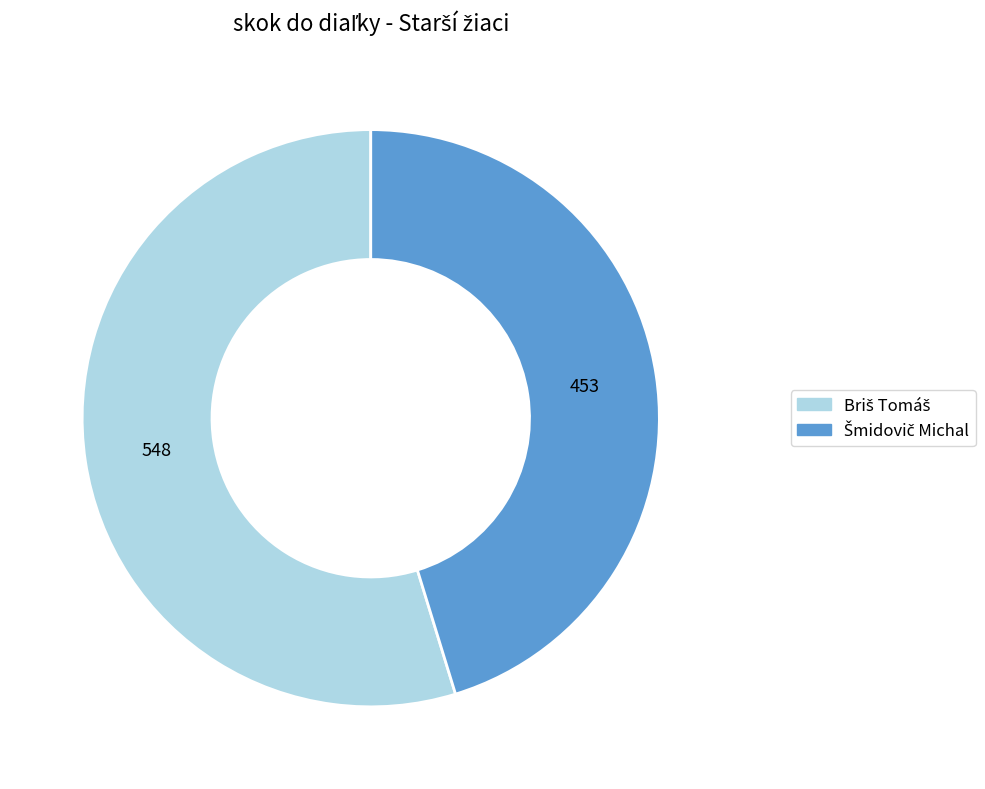

Which slice is the smallest?

Šmidovič Michal